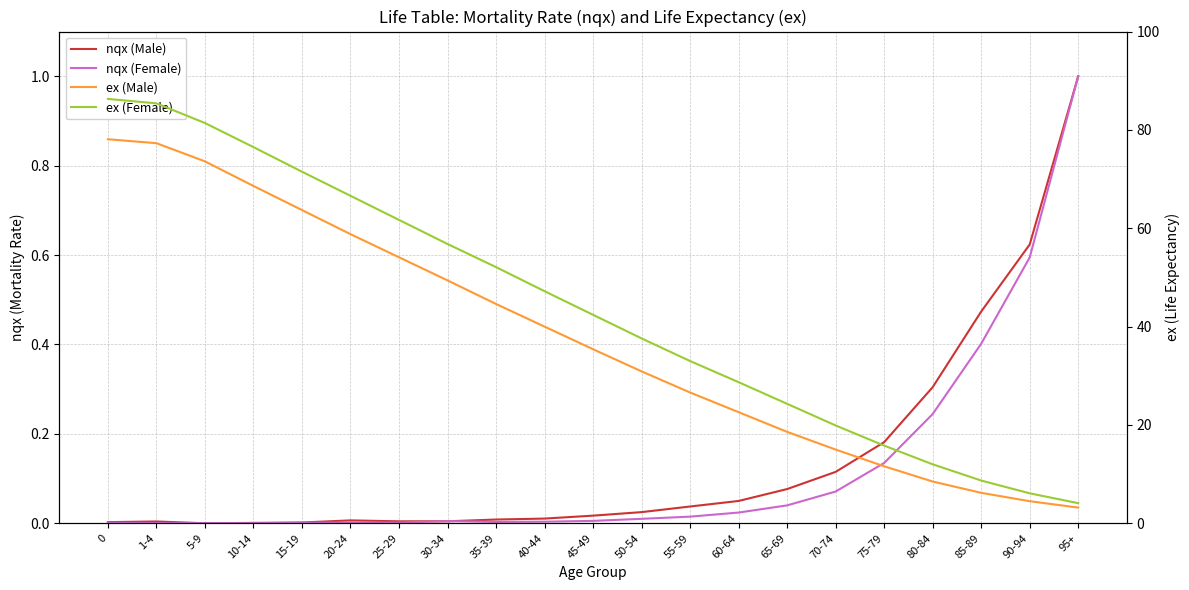

At how many categories does at least one series exceed 69?

5